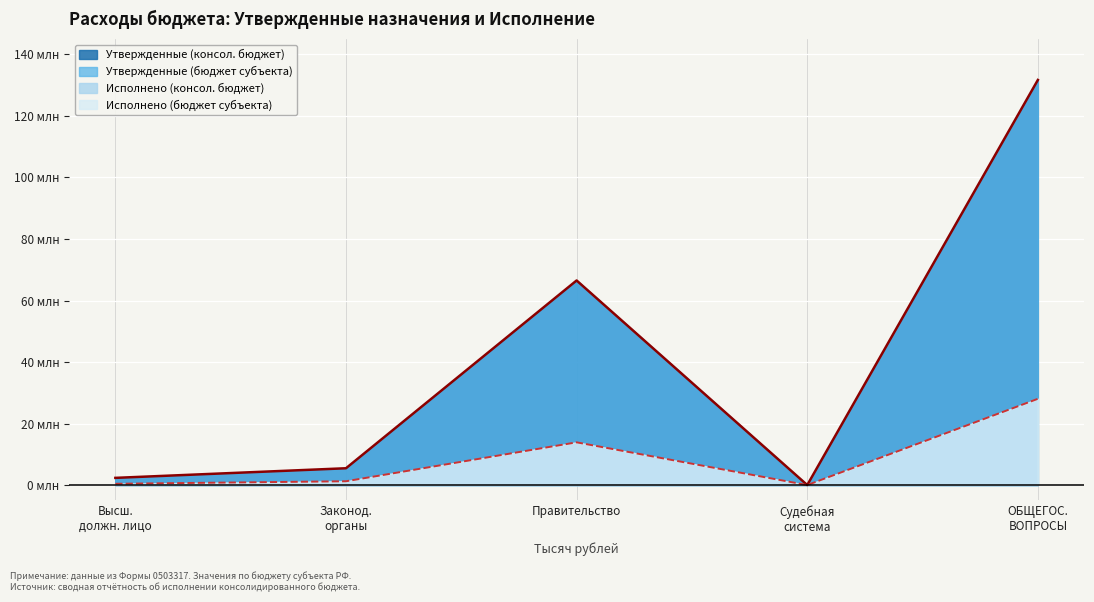

Which category has the lowest value in the Утвержденные (консол. бюджет) series?

Судебная
система